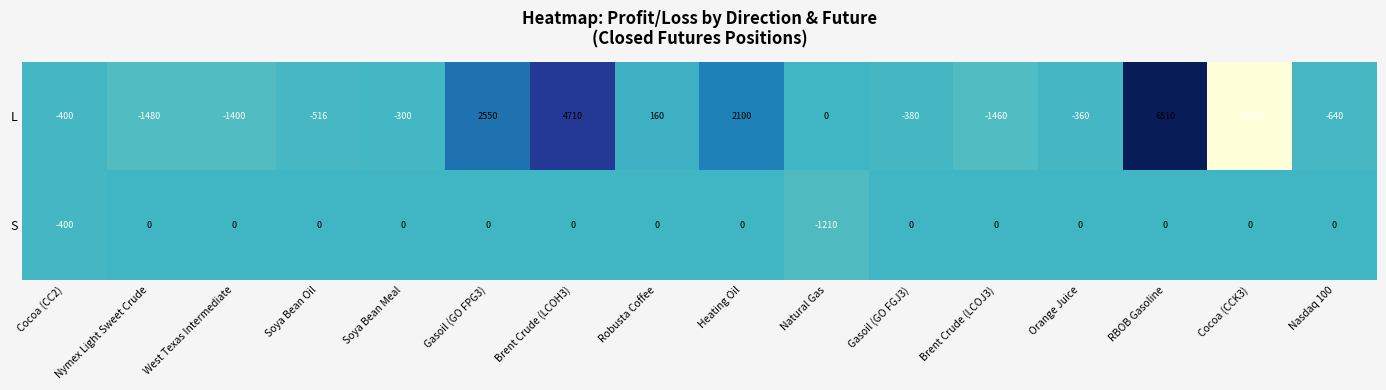

Which label corresponds to the smallest value in the chart?

Cocoa (CCK3)